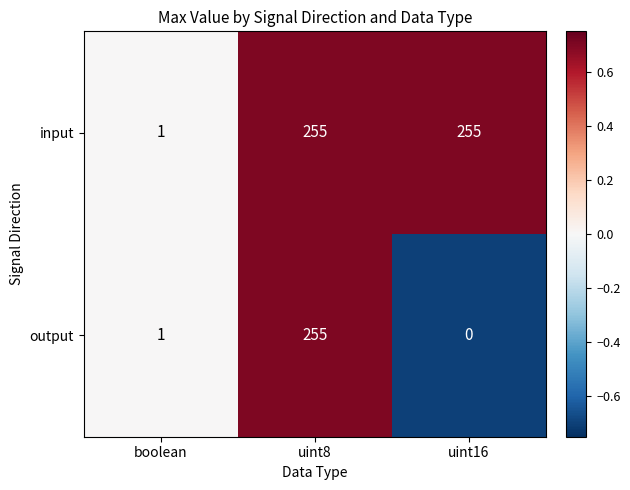

What is the sum of all output values?

256